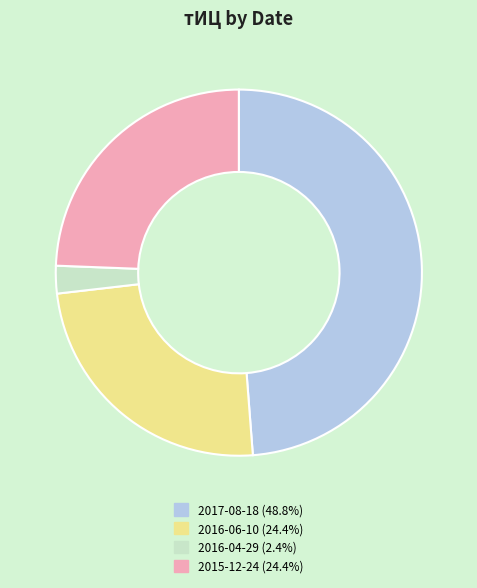

Do 2016-04-29 (2.4%) and 2015-12-24 (24.4%) together represent more than half of the pie?

No